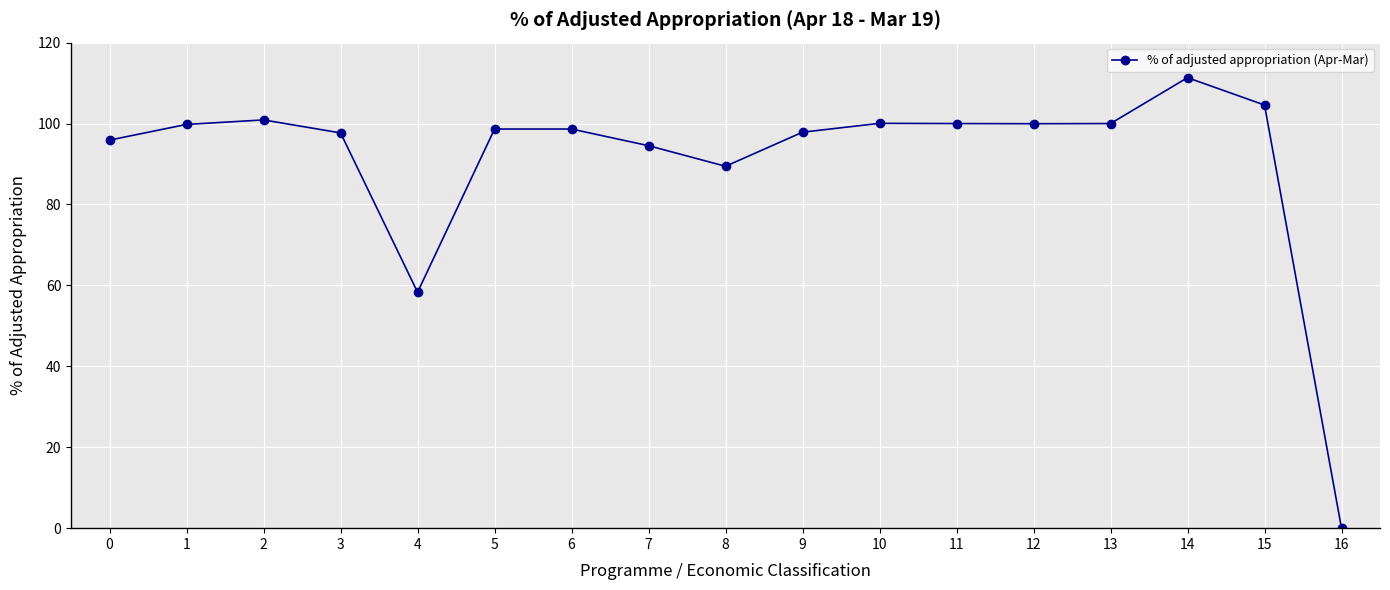

Count the number of data series in this chart.

1